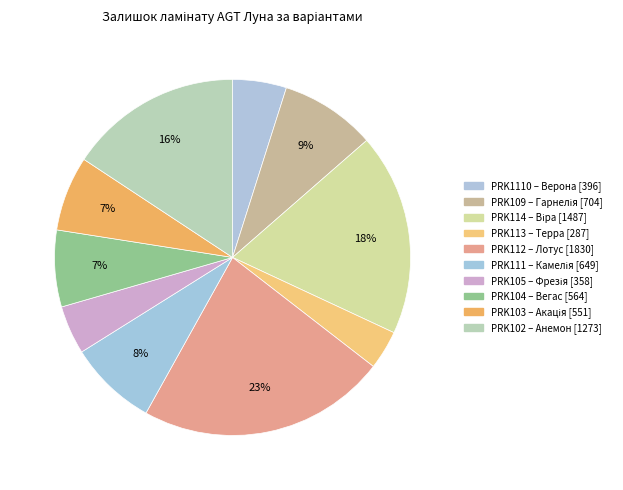

Count the number of slices in the pie.

10